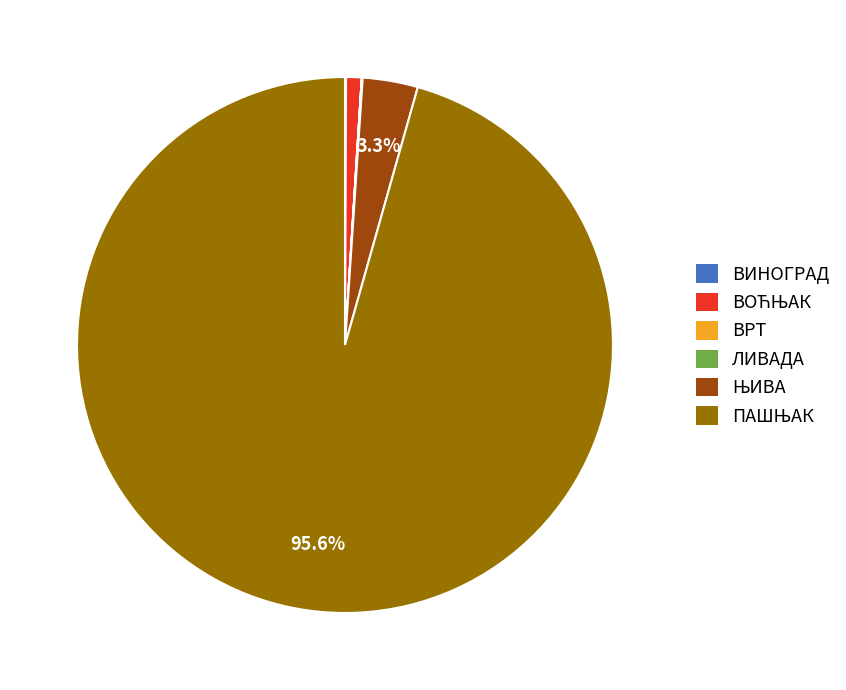

Is there a majority slice in this chart?

Yes